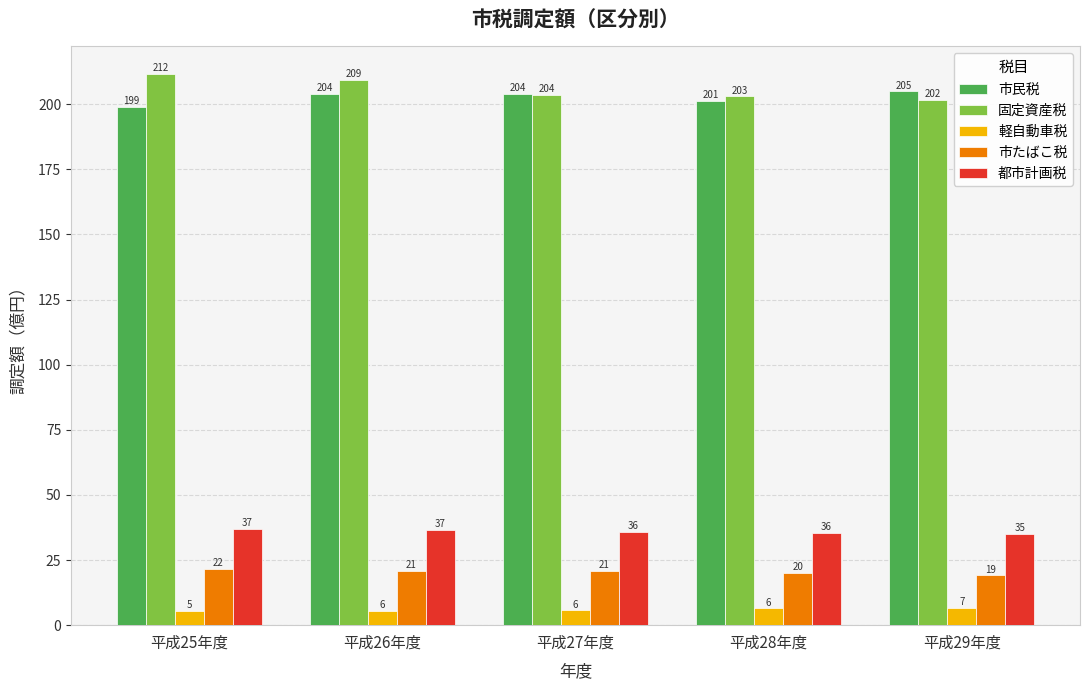

What is the lowest value of the 軽自動車税 series?

5.4